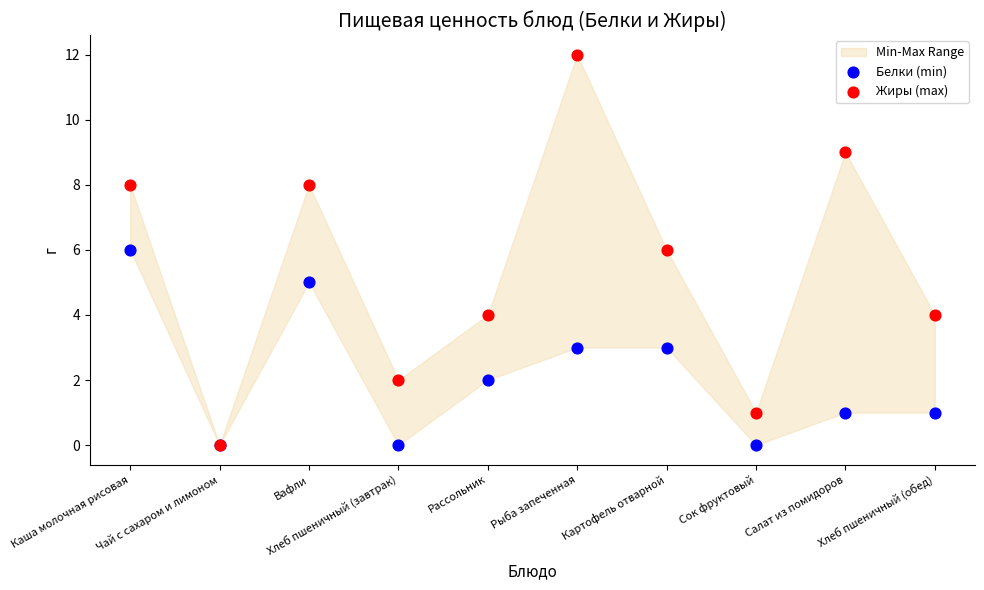

Which series has the largest Y range (max minus min)?

Жиры (max)